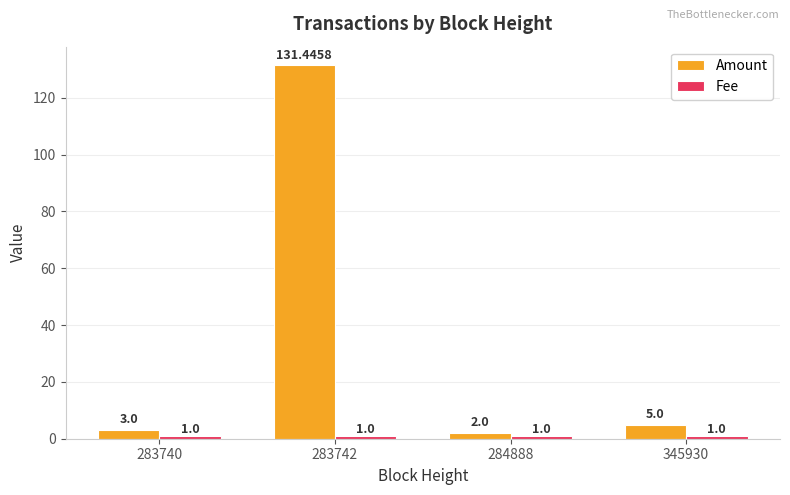

What is the total value across all series at 284888?

3.0